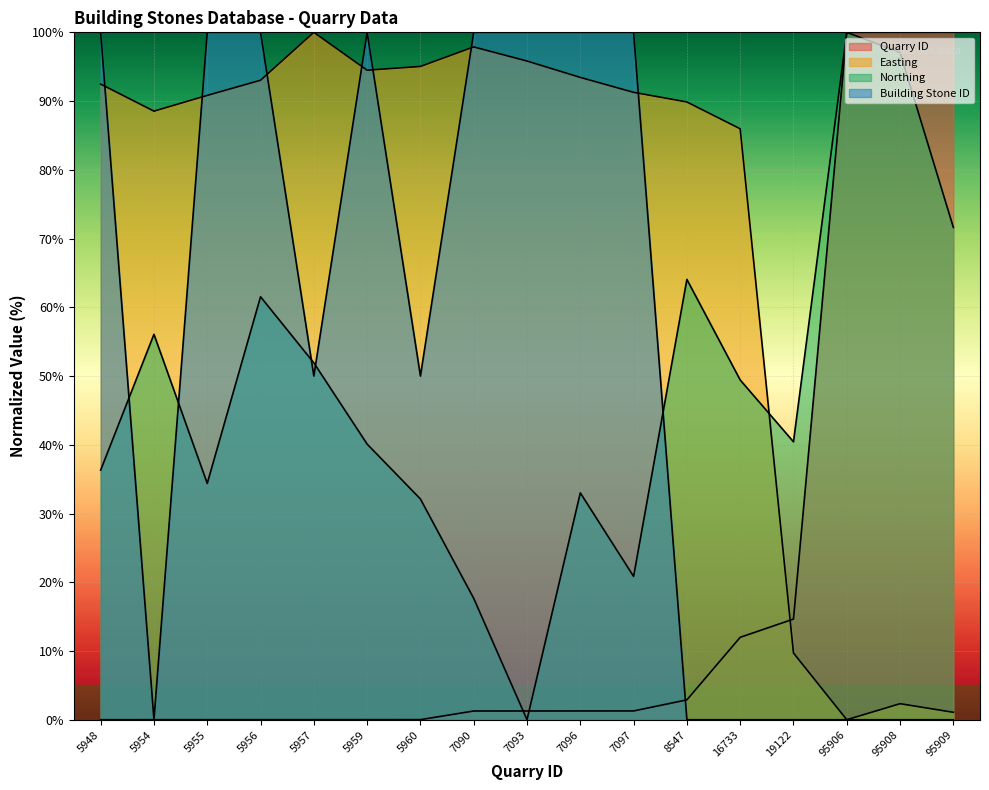

Reading left to right, list all the values displayed in this chart.

Quarry ID: 5948=0.0	5954=0.0	5955=0.0	5956=0.0	5957=0.0	5959=0.0	5960=0.0	7090=1.3	7093=1.3	7096=1.3	7097=1.3	8547=2.9	16733=12.0	19122=14.6	95906=100.0	95908=100.0	95909=100.0
Easting: 5948=92.5	5954=88.5	5955=90.8	5956=93.0	5957=100.0	5959=94.5	5960=95.0	7090=97.9	7093=95.8	7096=93.4	7097=91.3	8547=89.9	16733=86.0	19122=9.7	95906=0.0	95908=2.3	95909=1.1
Northing: 5948=36.3	5954=56.1	5955=34.4	5956=61.5	5957=51.9	5959=40.1	5960=32.1	7090=17.7	7093=0.0	7096=33.0	7097=20.8	8547=64.1	16733=49.4	19122=40.4	95906=100.0	95908=97.1	95909=71.6
Building Stone ID: 5948=100.0	5954=0.0	5955=100.0	5956=100.0	5957=50.0	5959=100.0	5960=50.0	7090=100.0	7093=100.0	7096=100.0	7097=100.0	8547=0.0	16733=0.0	19122=0.0	95906=0.0	95908=0.0	95909=0.0